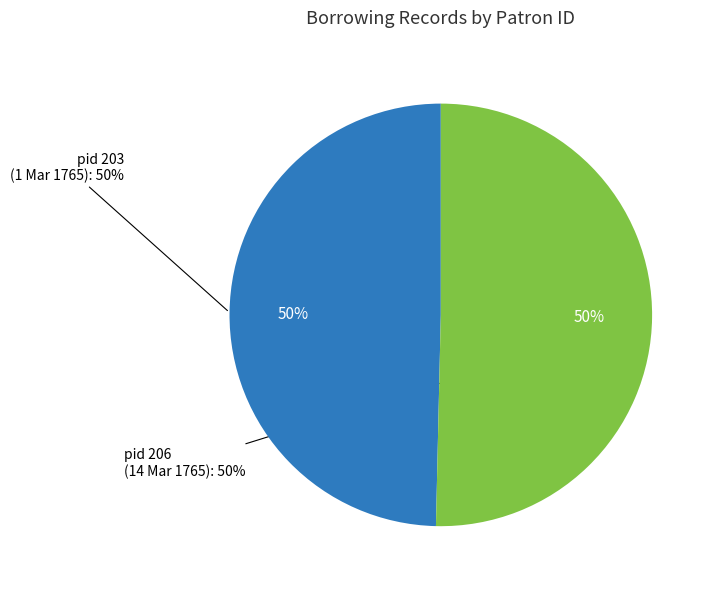

How many slices are in this pie chart?

2